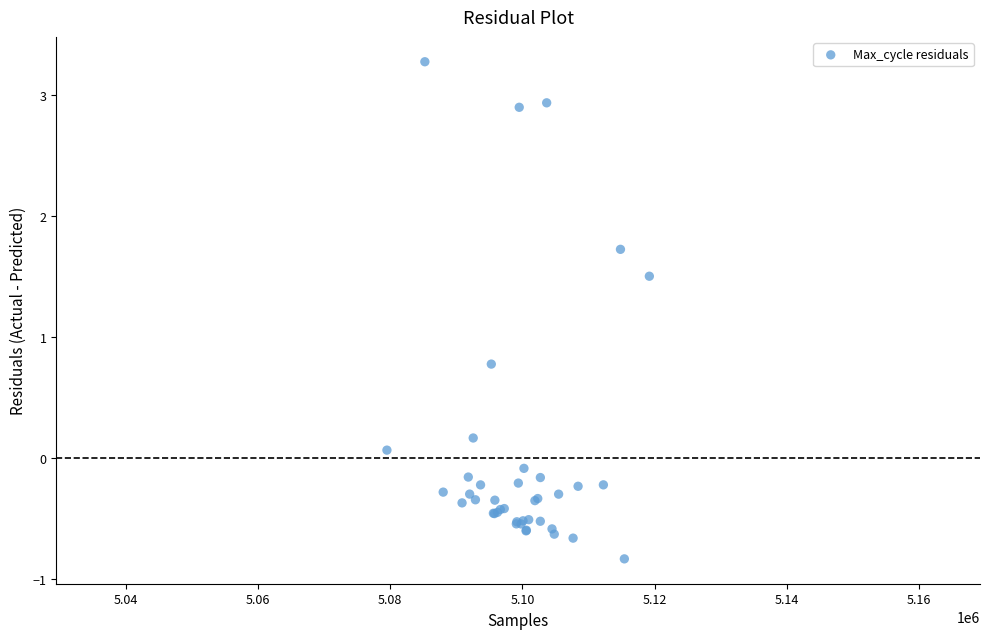

What Y value in the scatter plot is closest to 1?

0.8